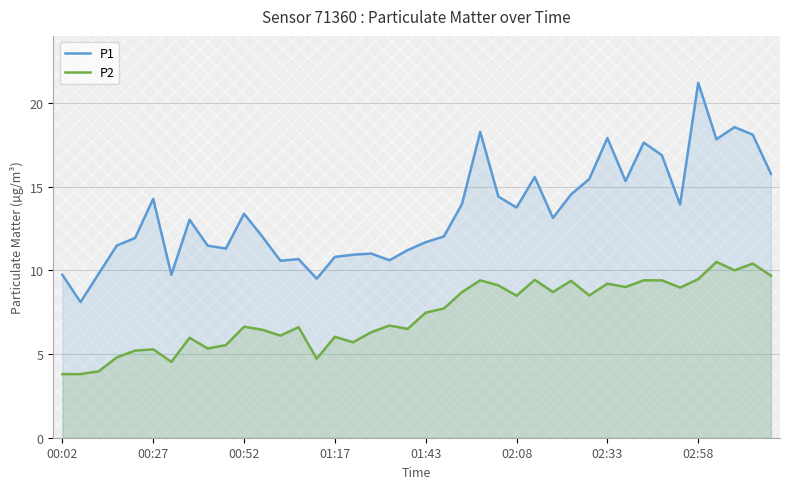

How many categories are shown in the chart?

40